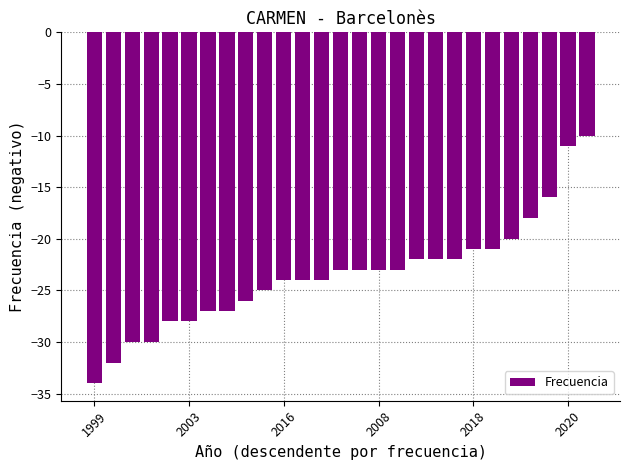

What is the smallest value displayed?

-34